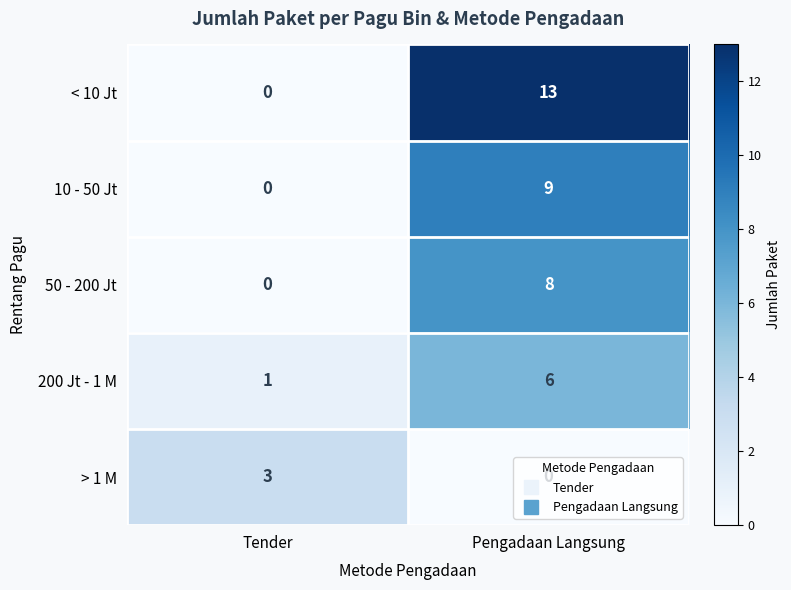

At which label does > 1 M reach its minimum?

Pengadaan Langsung